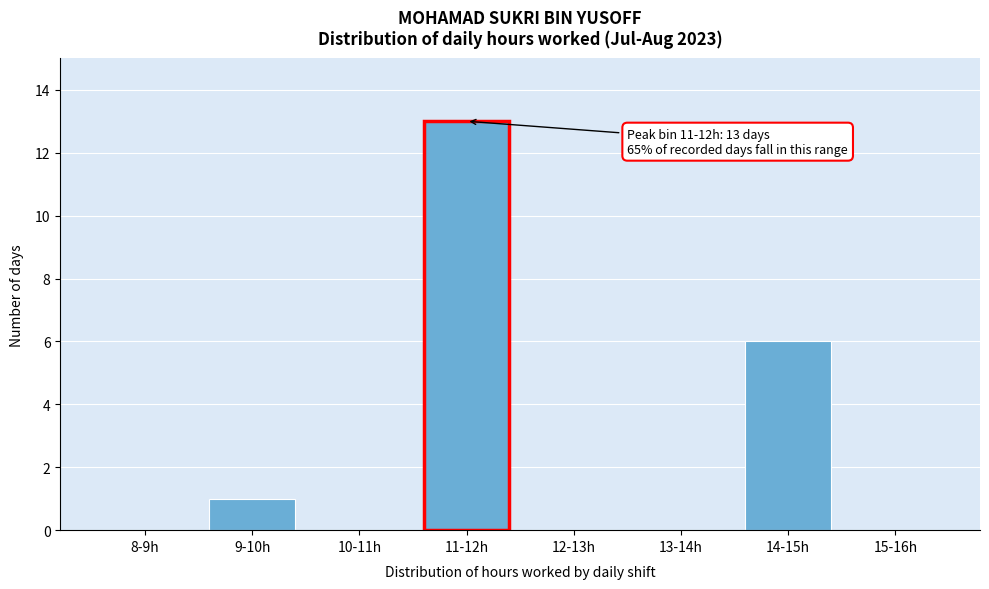

Reading right to left, transcribe all the data shown in this chart.

15-16h=0	14-15h=6	13-14h=0	12-13h=0	11-12h=13	10-11h=0	9-10h=1	8-9h=0